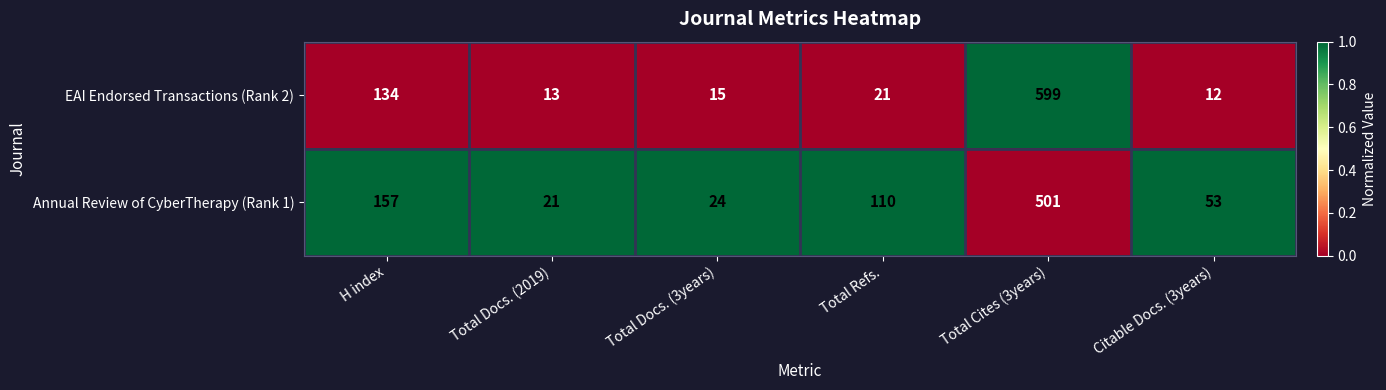

Reading left to right, what are all the values shown in this chart?

EAI Endorsed Transactions (Rank 2): 134	13	15	21	599	12
Annual Review of CyberTherapy (Rank 1): 157	21	24	110	501	53